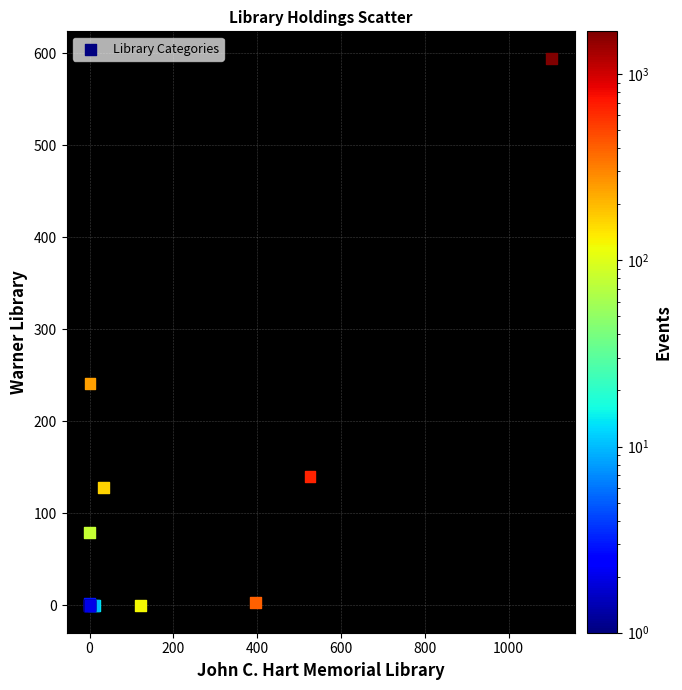

What Y value in the scatter plot is closest to 297?

241